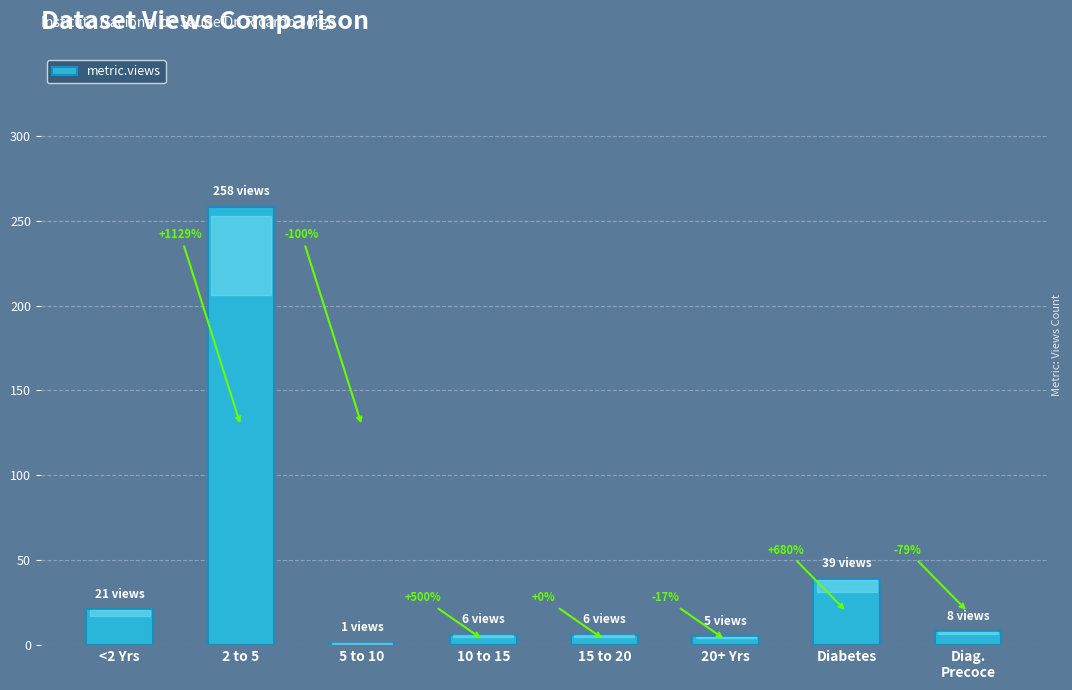

What is the value of the 5th bar from the left?

6